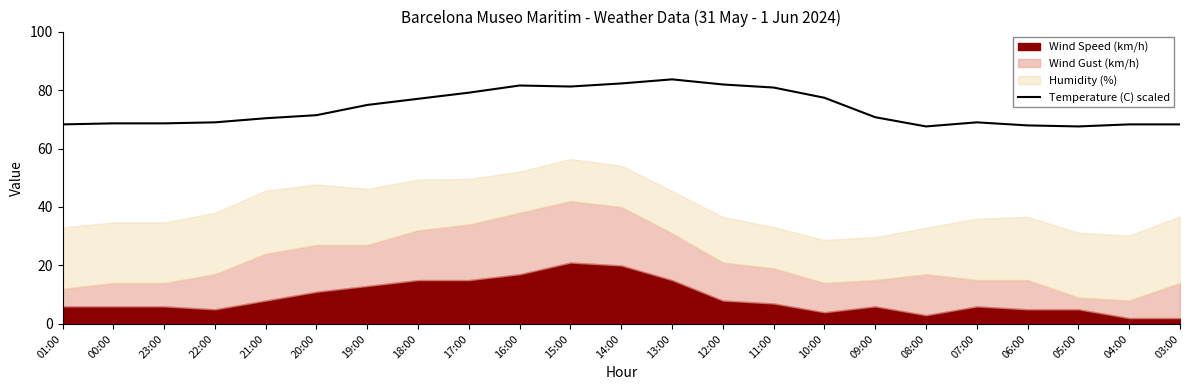

Is it true that Temperature (C) scaled equals 45.9 at 19:00?

False